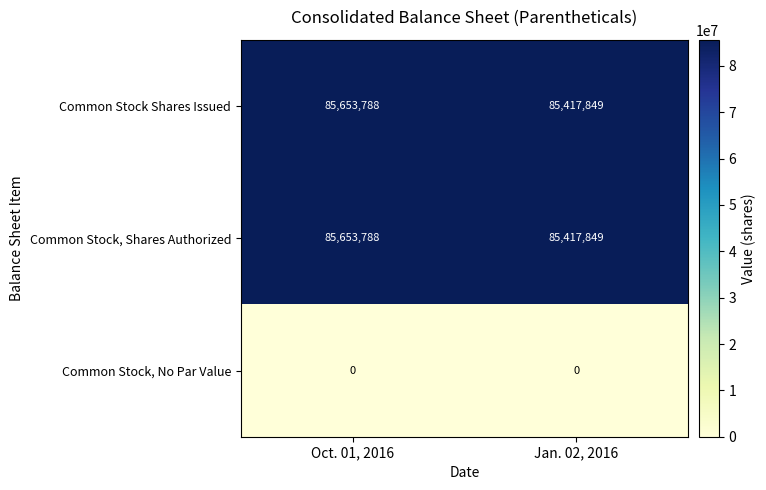

The value of Common Stock, Shares Authorized at Oct. 01, 2016 is 85653788. True or false?

True